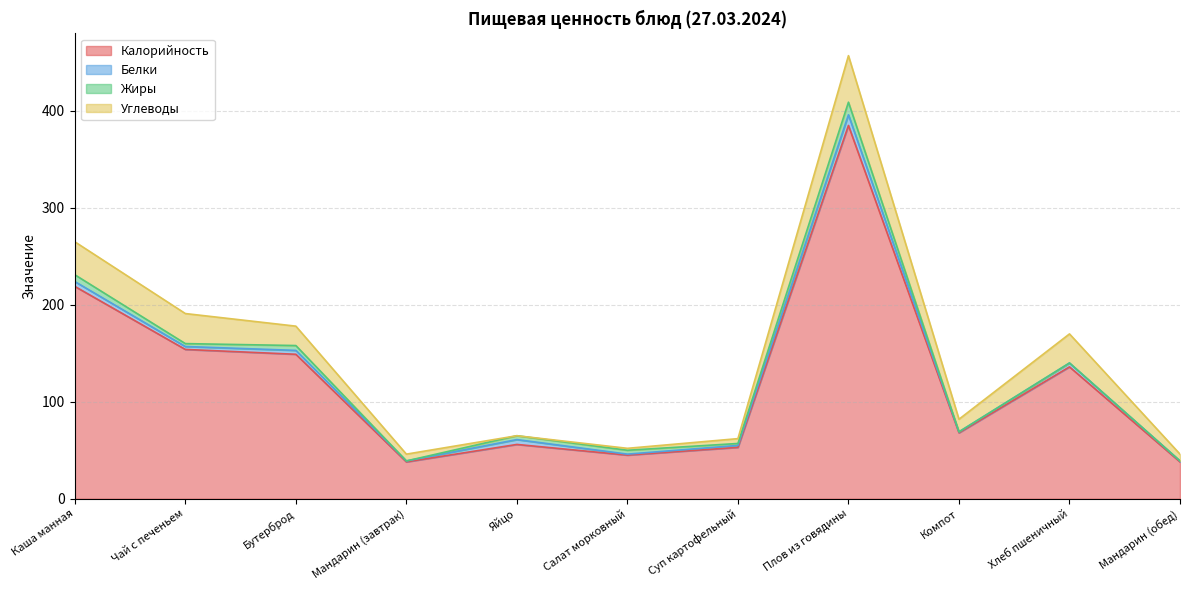

Reading right to left, transcribe all the data shown in this chart.

Калорийность: 38	136	68	385	53	45	56	38	149	154	219
Белки: 1	4	1	11	2	1	5	1	4	3	5
Жиры: 0	0	0	13	2	4	4	0	5	3	7
Углеводы: 7	30	13	48	5	2	0	7	20	31	34